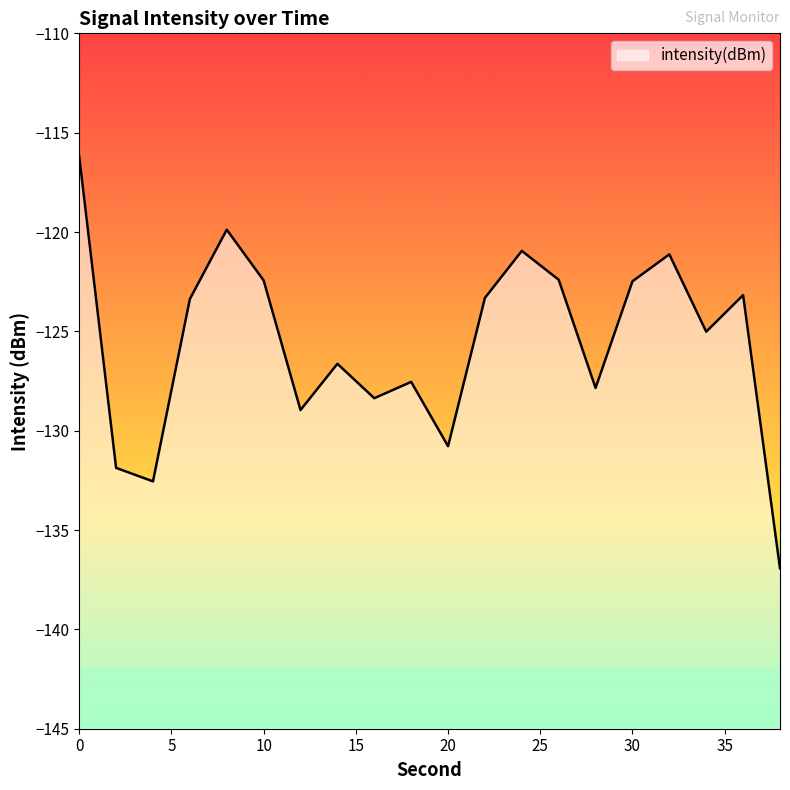

Read the value at 2.

-131.9